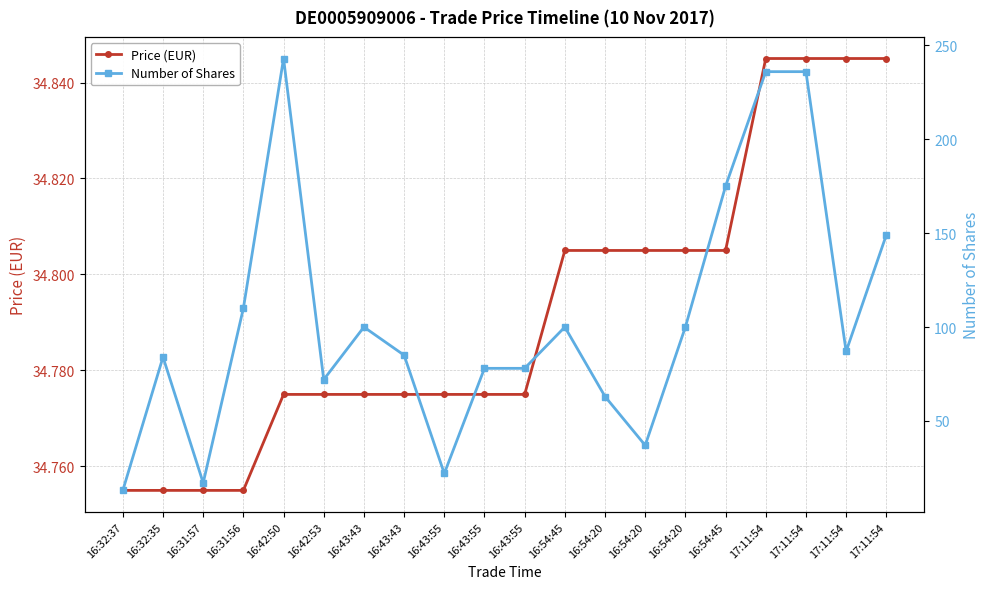

Between 16:31:56 and 17:11:54, which series saw the biggest shift?

Number of Shares